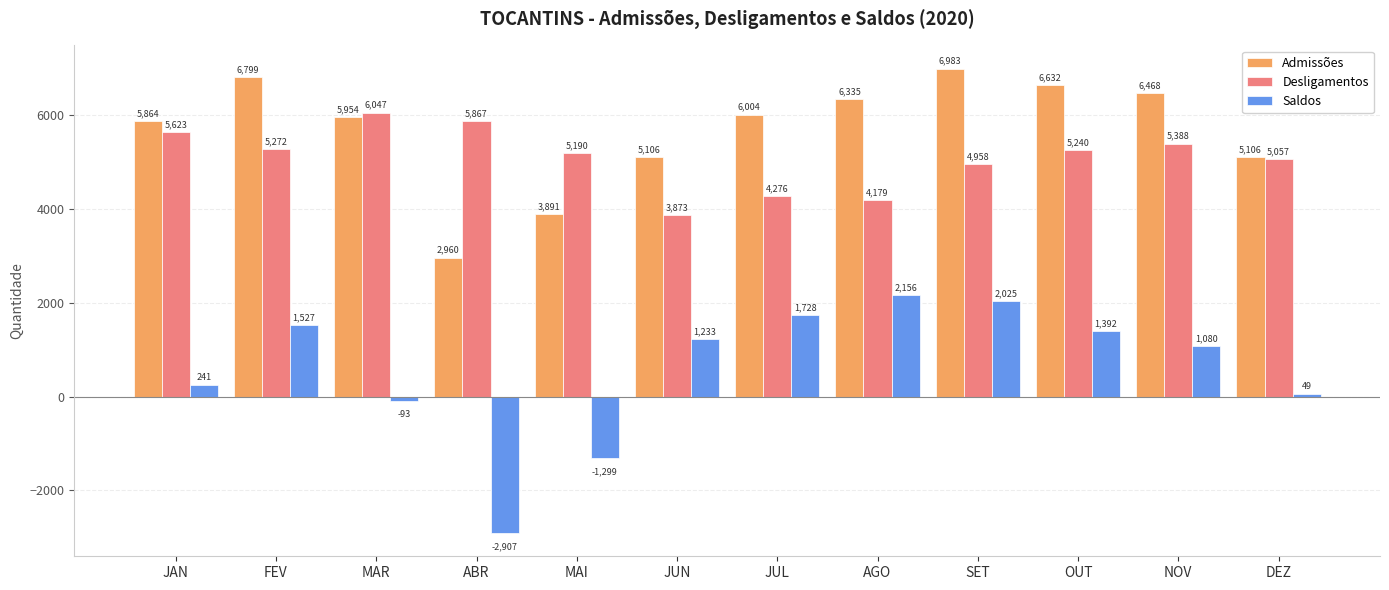

What is the difference between the maximum and minimum values in the Admissões series?

4023